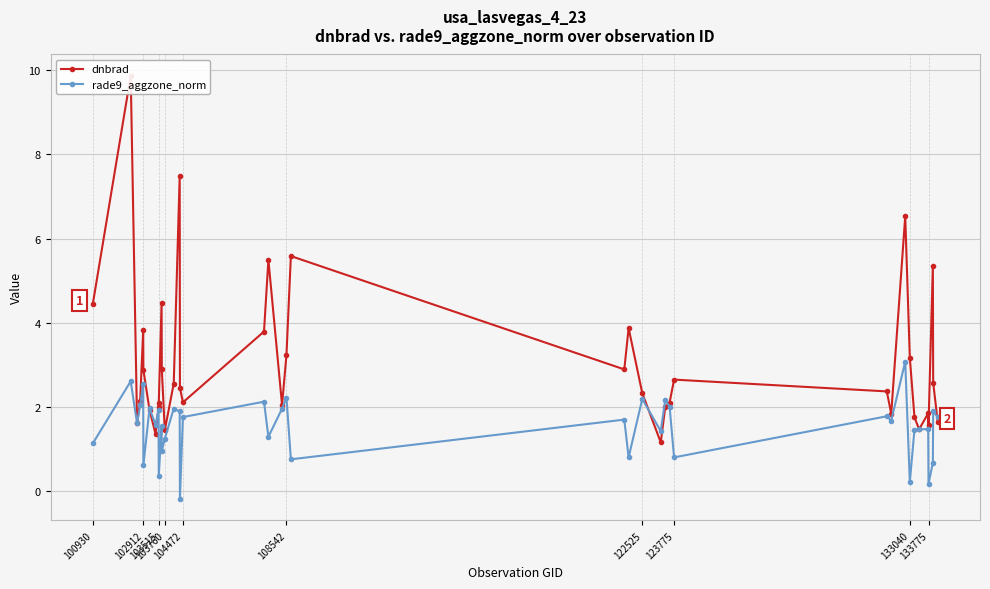

What is the highest value of the rade9_aggzone_norm series?

3.1